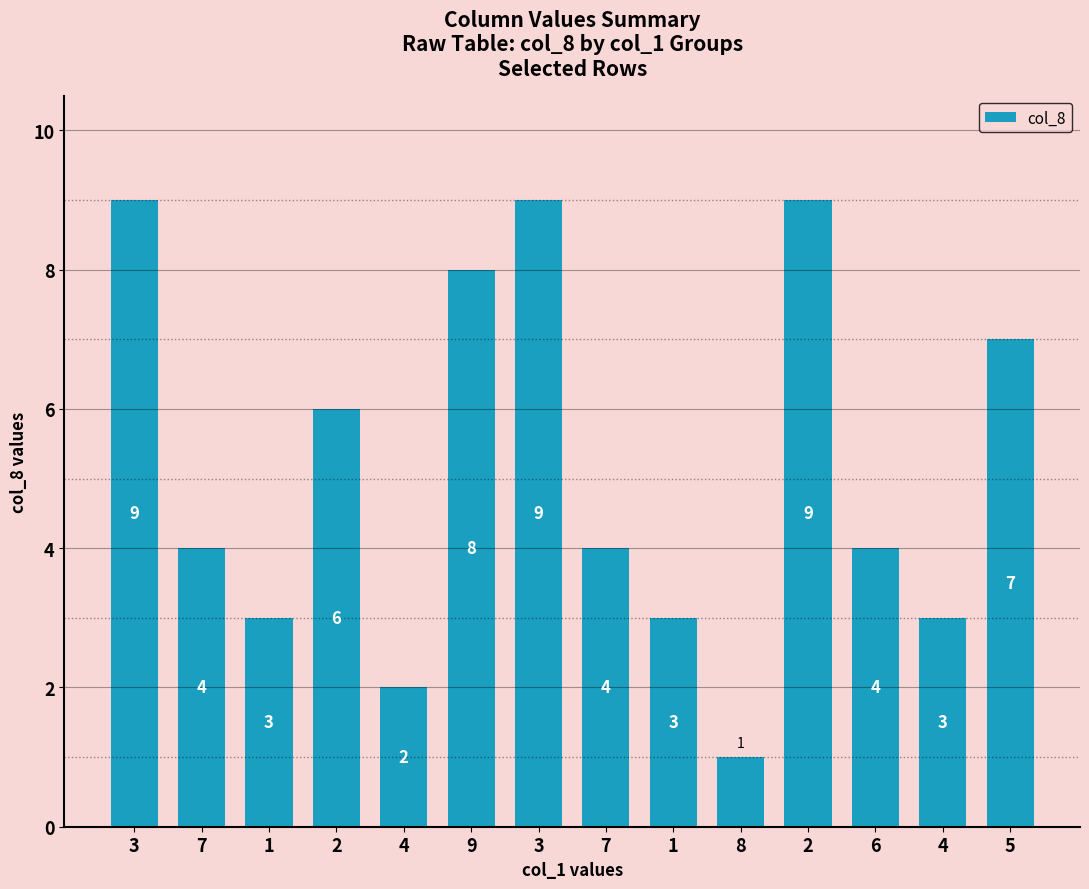

What is the greatest value displayed?

9